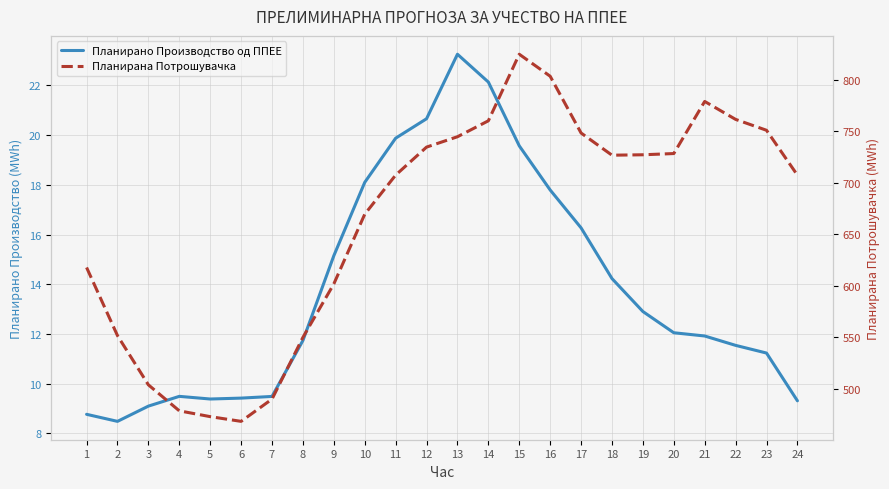

List the labels in order of Планирано Производство од ППЕЕ value, smallest first.

2, 1, 3, 24, 5, 6, 7, 4, 23, 22, 8, 21, 20, 19, 18, 9, 17, 16, 10, 15, 11, 12, 14, 13